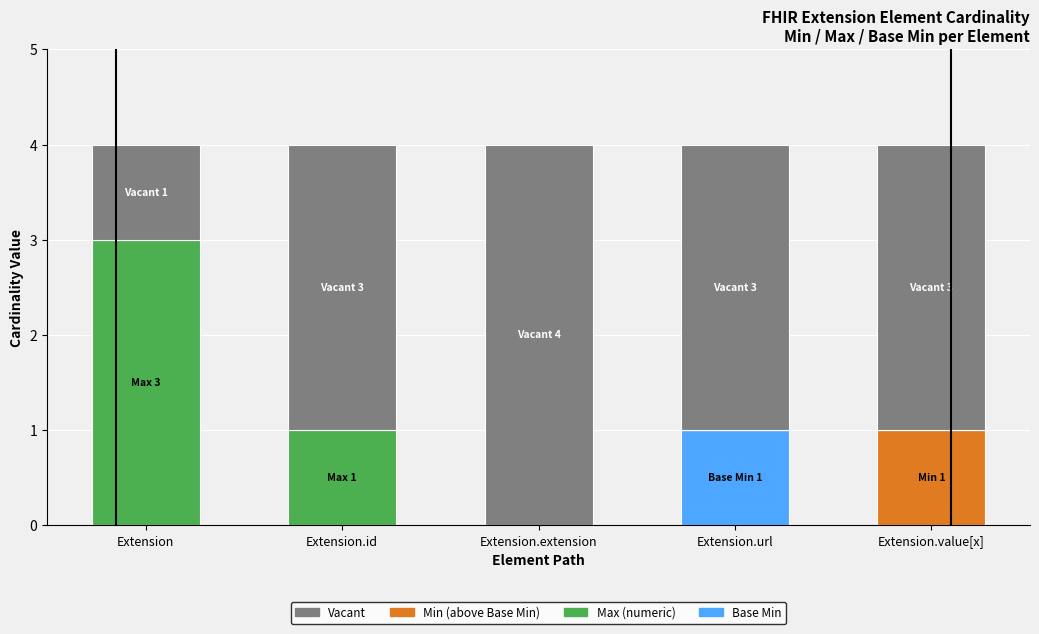

How many distinct data groups are displayed?

4